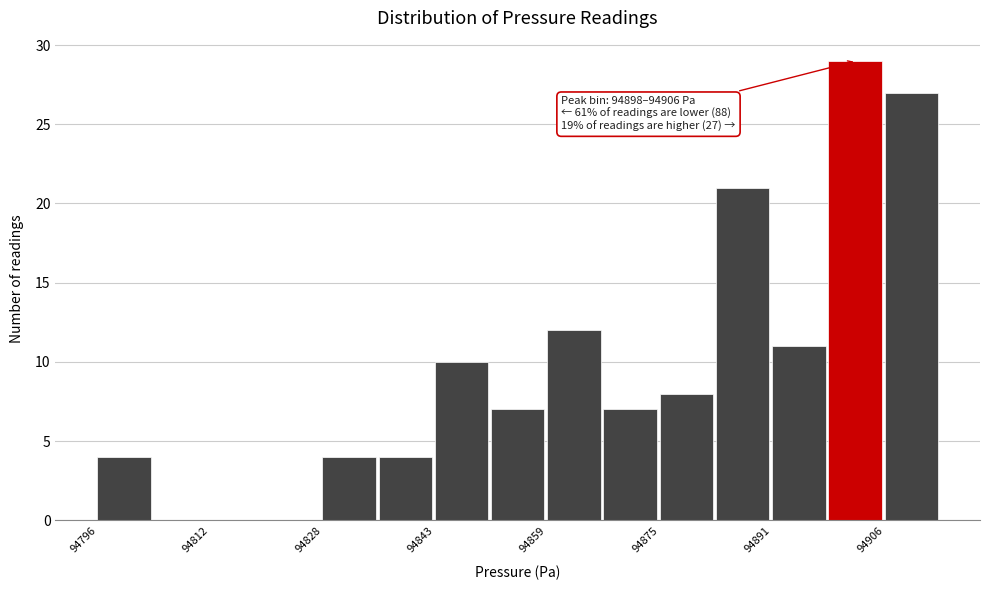

Around what value on the x-axis is the tallest bar? Give the approximate position of its centre, as read against the axis.

94902